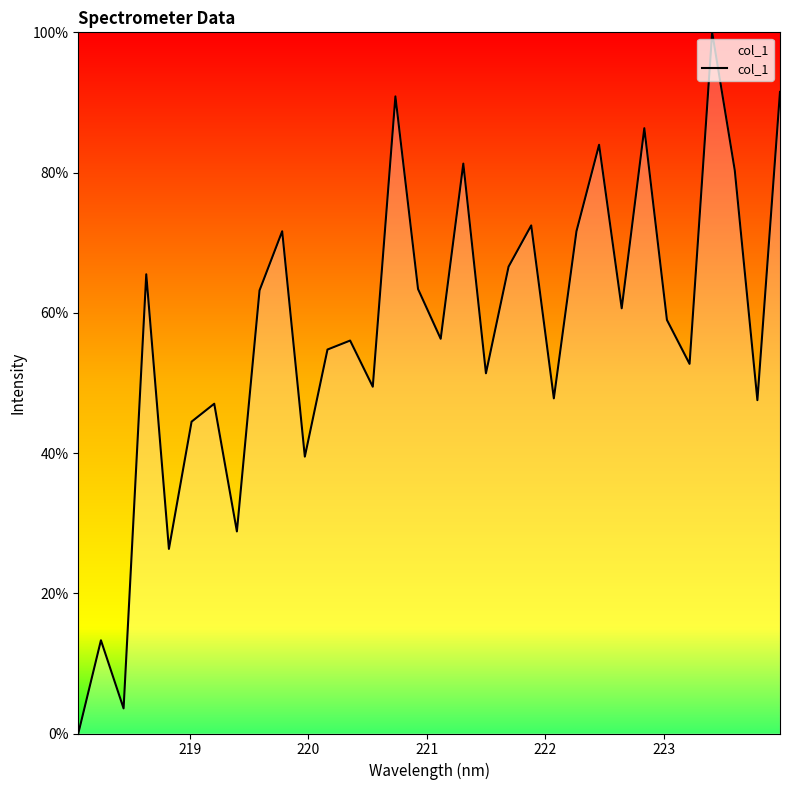

What is the greatest value displayed?

100.0